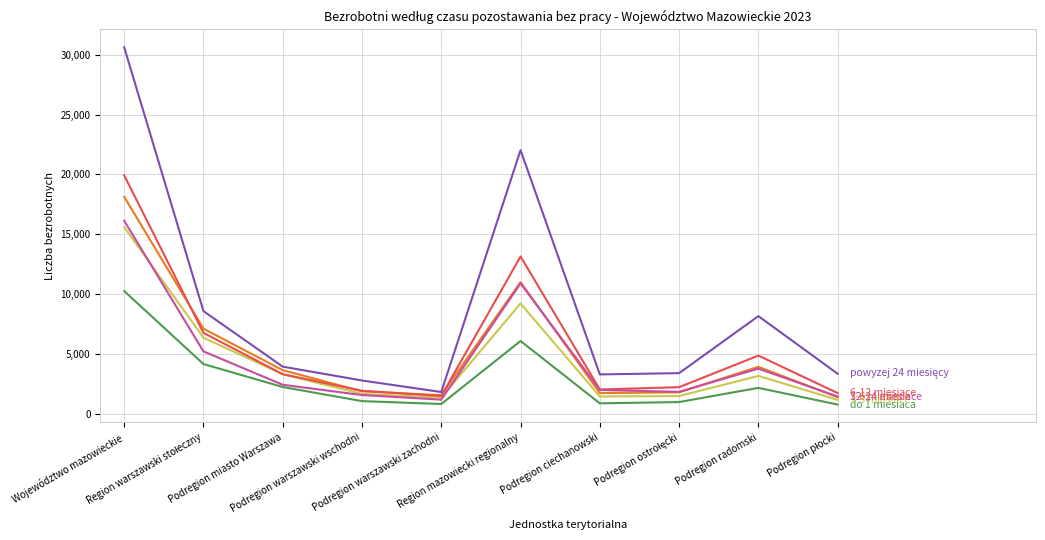

What is the minimum value shown in the chart?

790